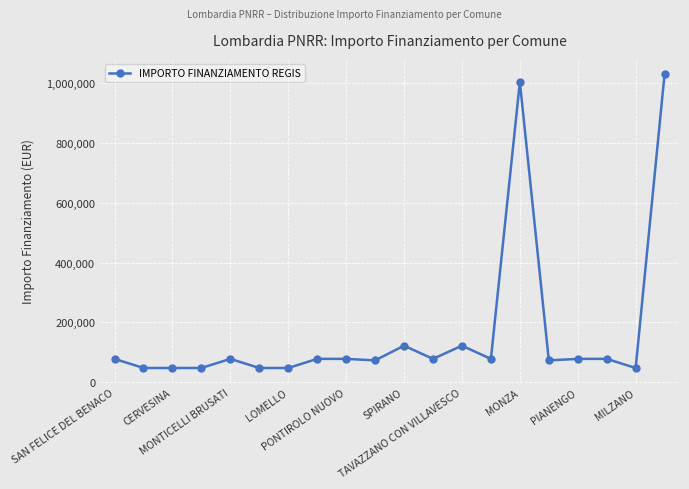

What is the minimum value shown in the chart?

47427